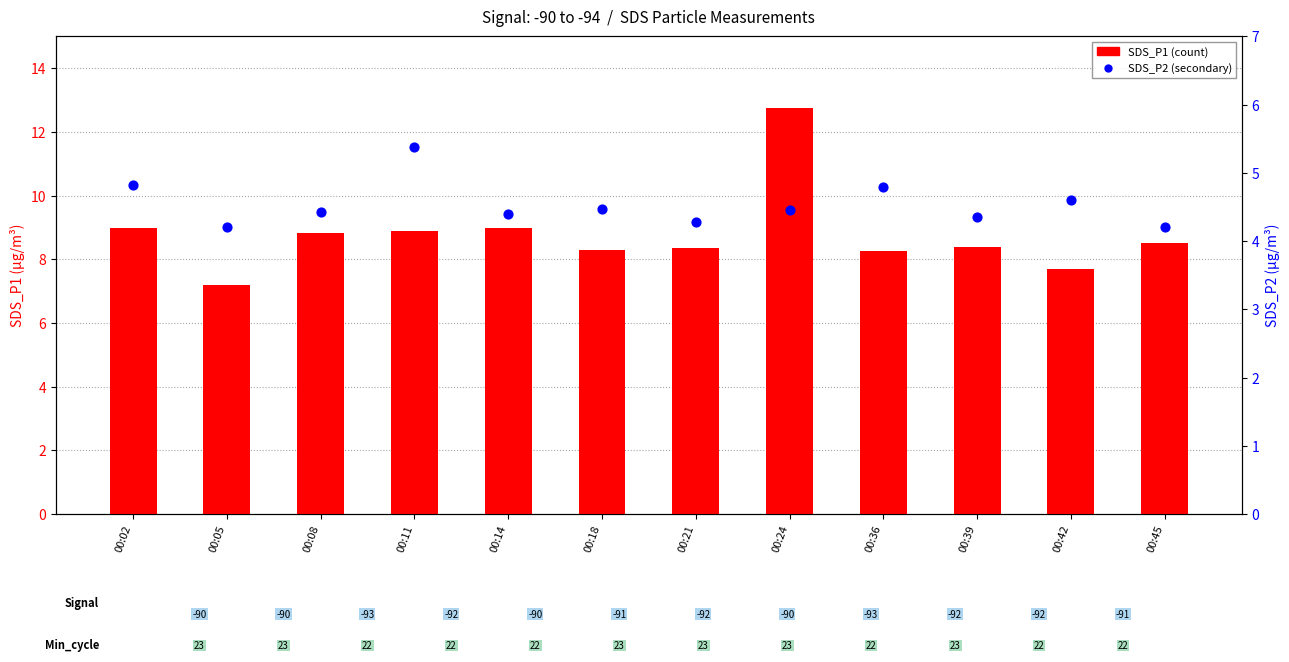

Is the value of SDS_P1 at 00:05 greater than the value of SDS_P2 at 00:11?

Yes